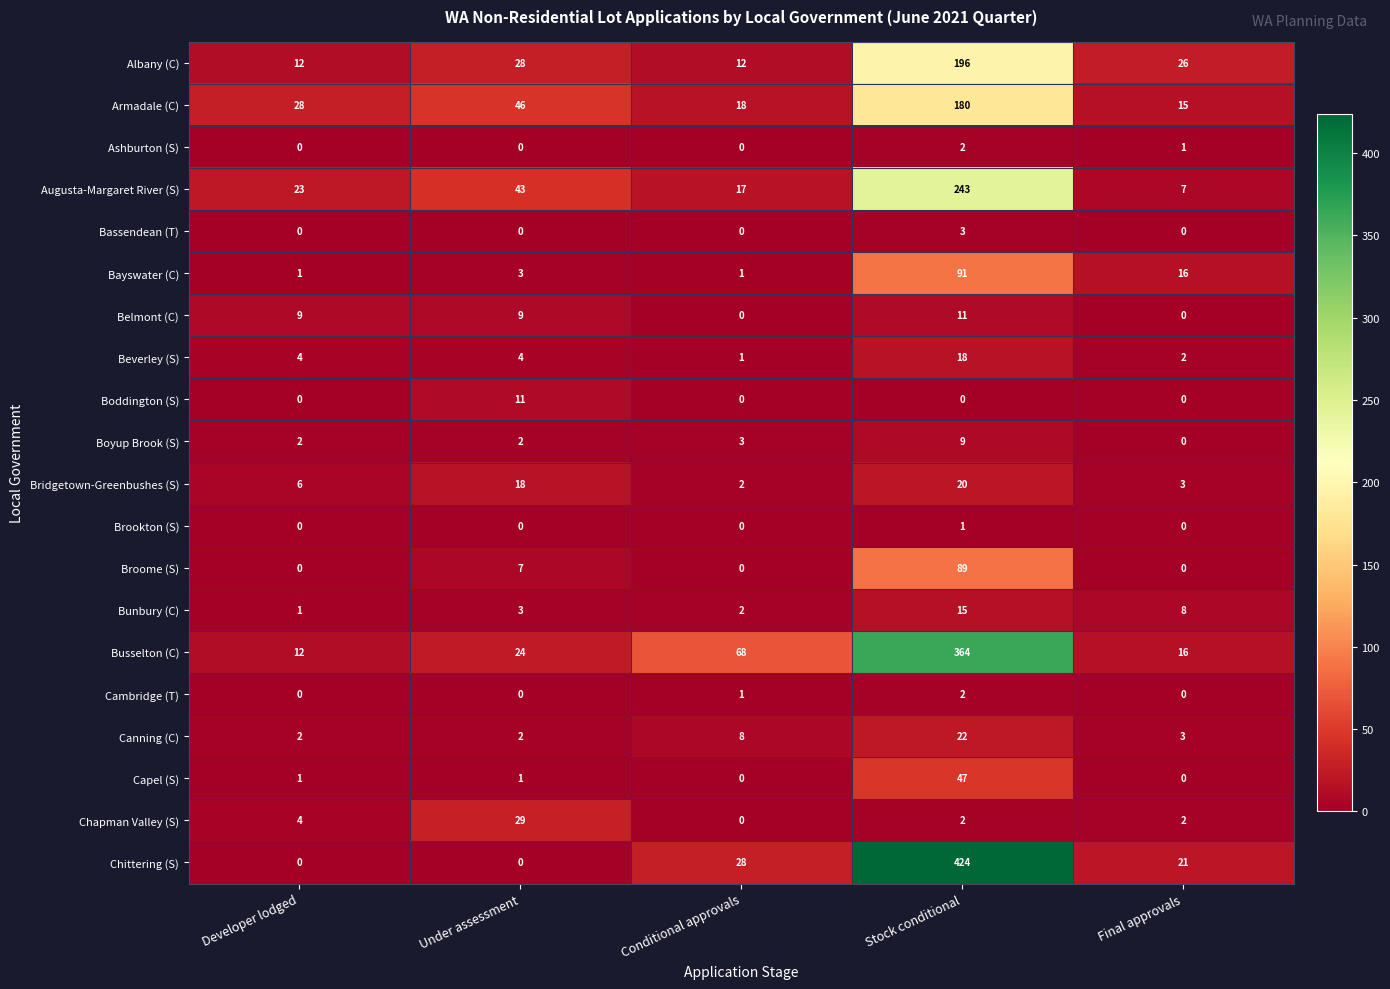

What is the difference between the maximum and second lowest values in the Albany (C) series?

184